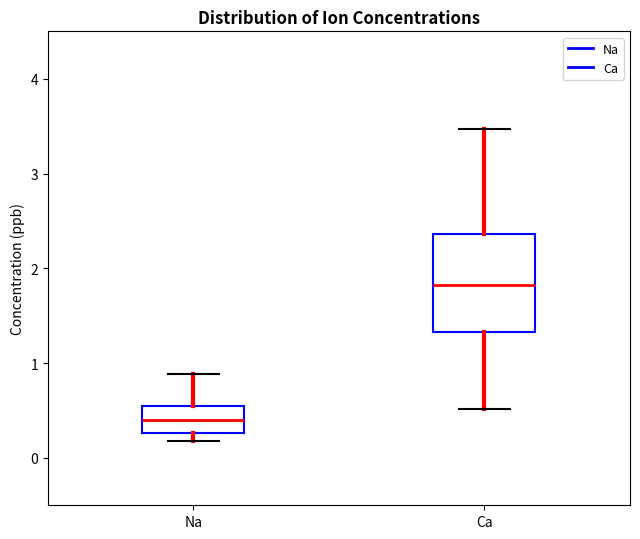

Where is the upper edge of the box for Ca on the y-axis? The values are not printed on the chart, so give them approximately, as read against the axis.

2.4